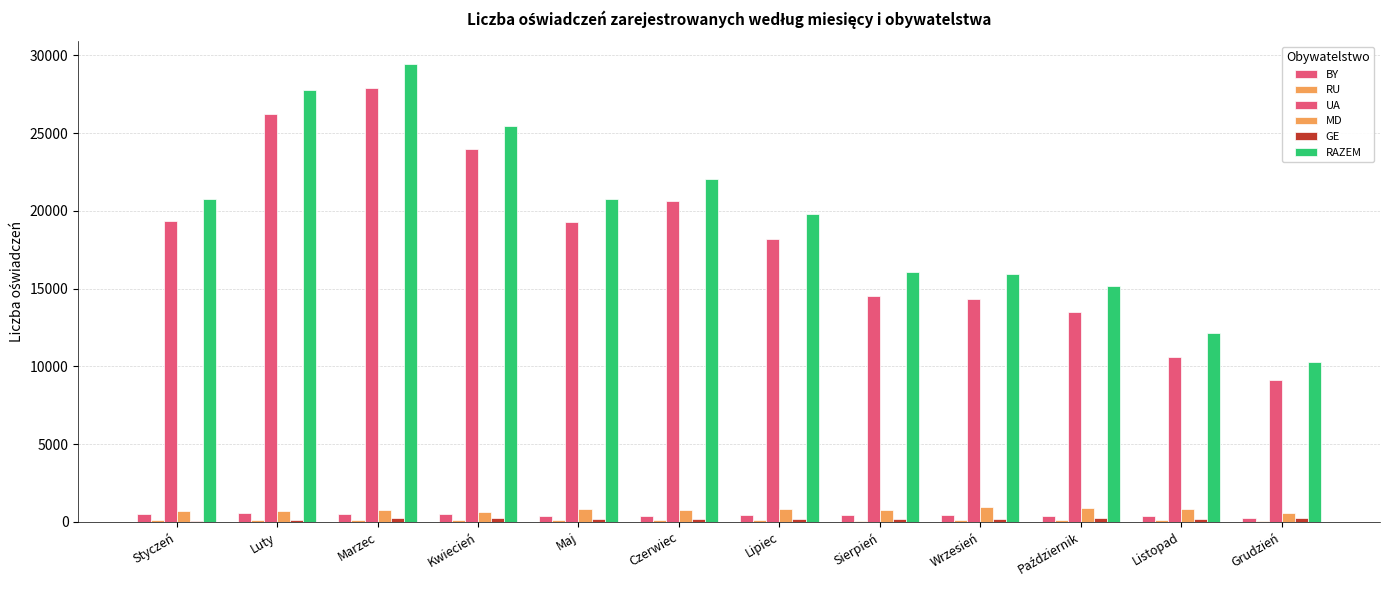

What is the difference between the maximum and second lowest values in the RU series?

39